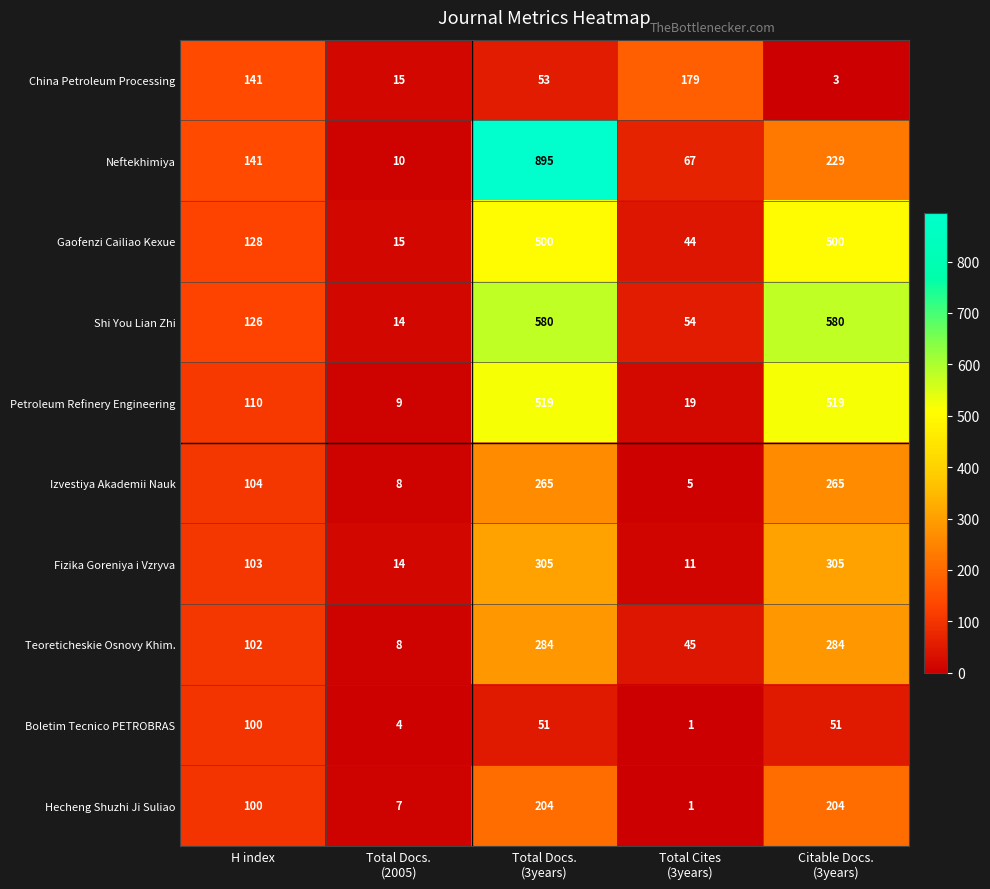

What is the average value of the Shi You Lian Zhi series?

271